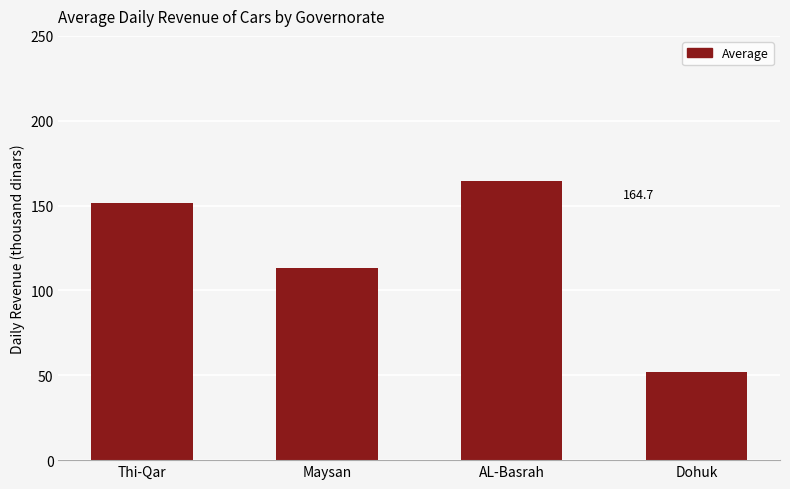

What is the approximate value at Thi-Qar?

151.3